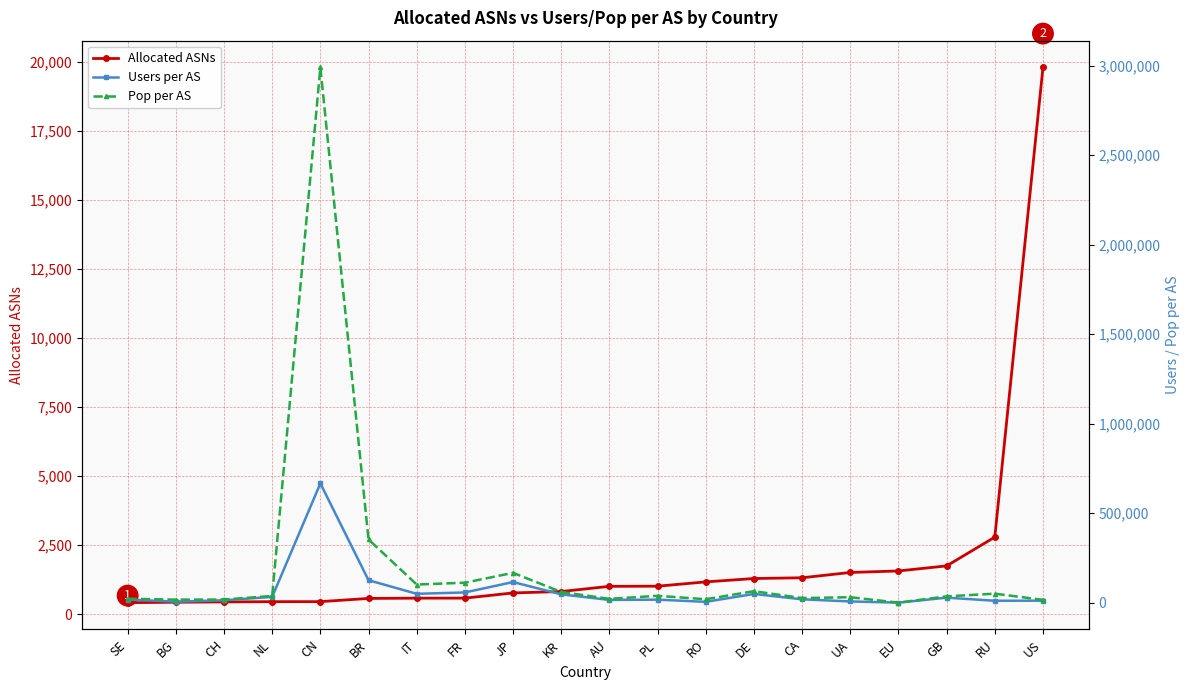

Which series has the widest spread of values?

Pop per AS